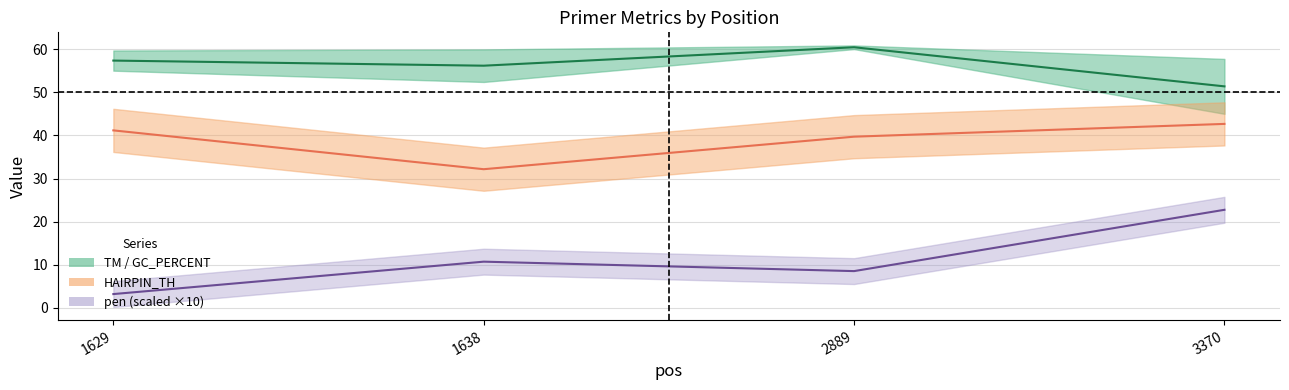

The value of PRIMER_RIGHT_0_GC_PERCENT at 1629 is 57.3. True or false?

True